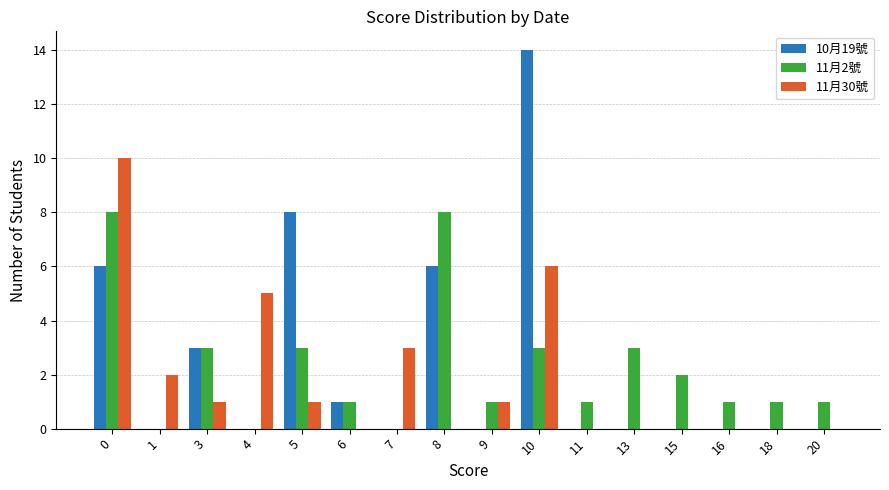

What is the total value across all series at 7?

3